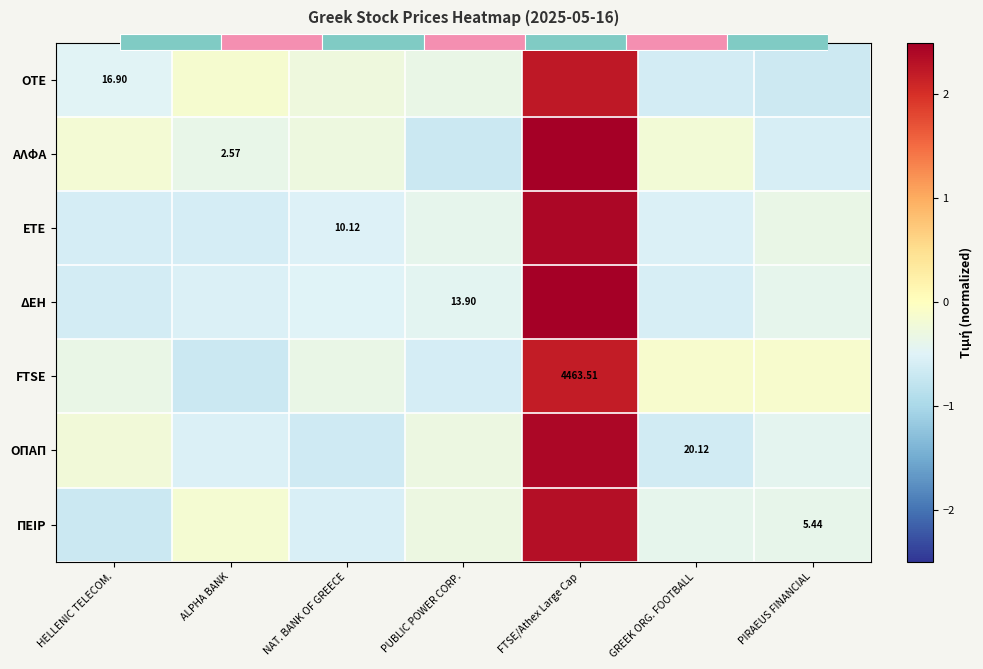

Rank the series by their maximum value, from highest to lowest.

ΑΛΦΑ, ΔΕΗ, ΟΠΑΠ, ΕΤΕ, ΠΕΙΡ, ΟΤΕ, FTSE